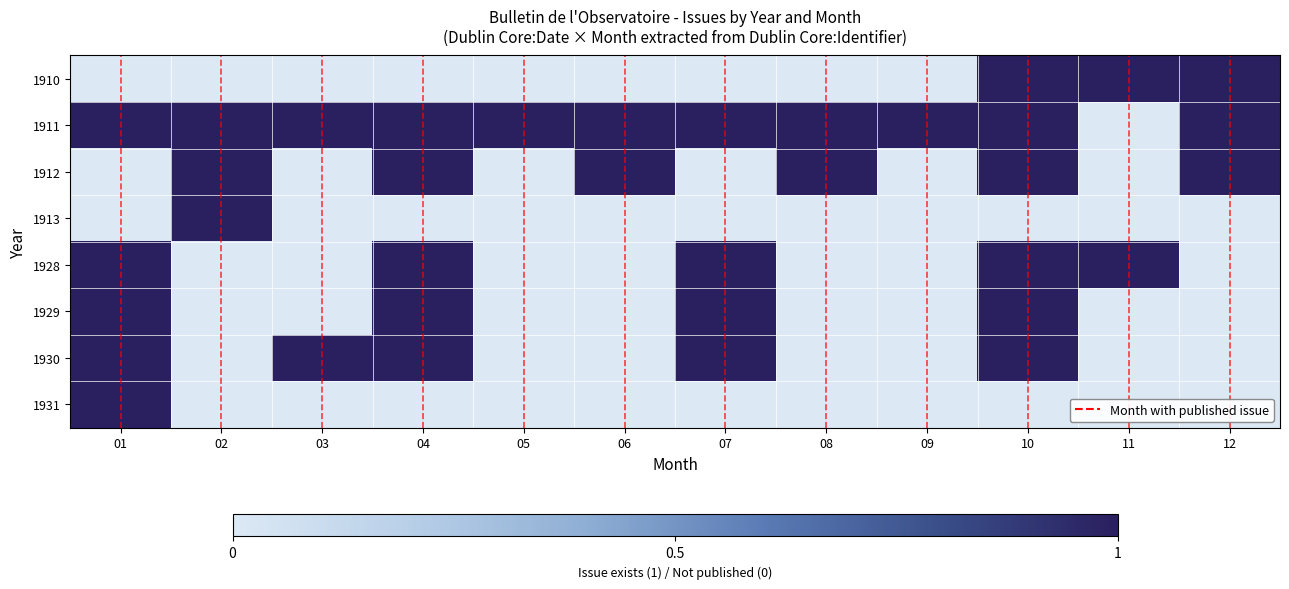

What is the greatest value displayed?

1